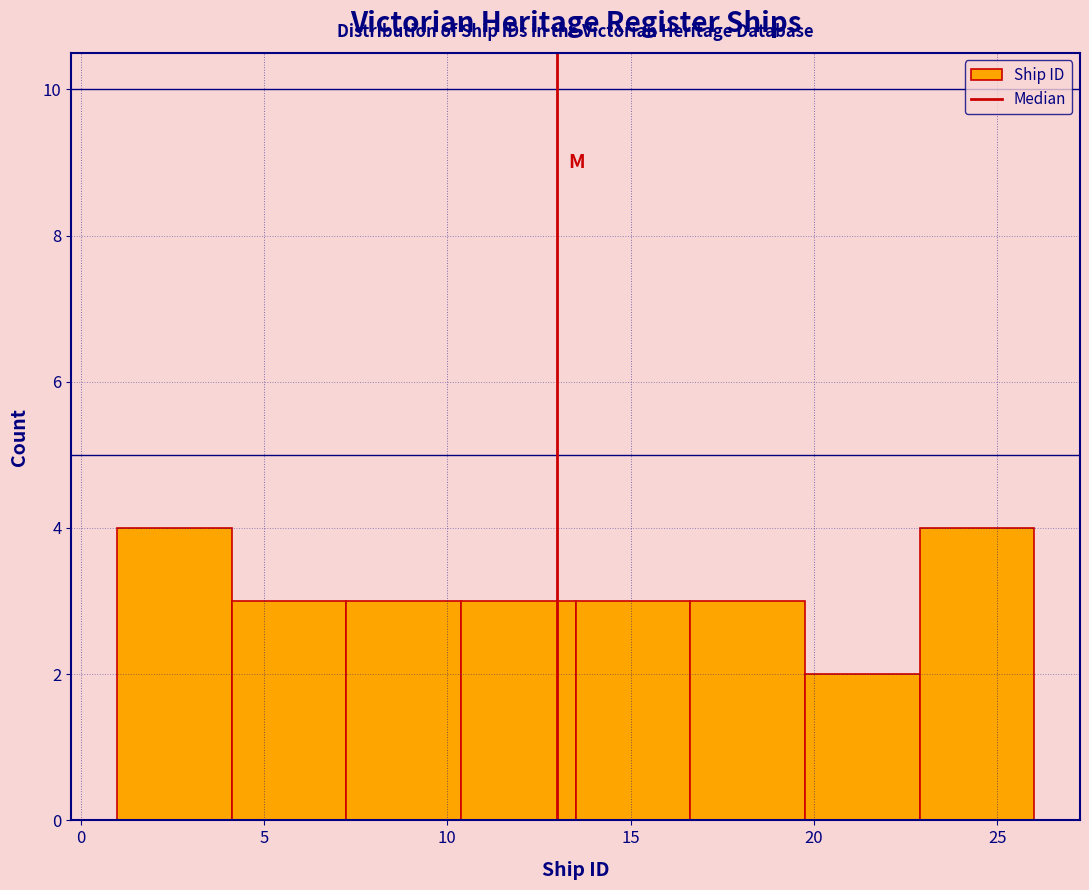

Reading left to right, list every bar in this chart as the range it spans on the x-axis followed by its height. Neither the bar edges nor the heights are printed on the chart, so give them approximately, as read against the axes.

1.0 to 4.0: 4
4.0 to 7.5: 3
7.5 to 10.5: 3
10.5 to 13.5: 3
13.5 to 16.5: 3
16.5 to 20.0: 3
20.0 to 23.0: 2
23.0 to 26.0: 4